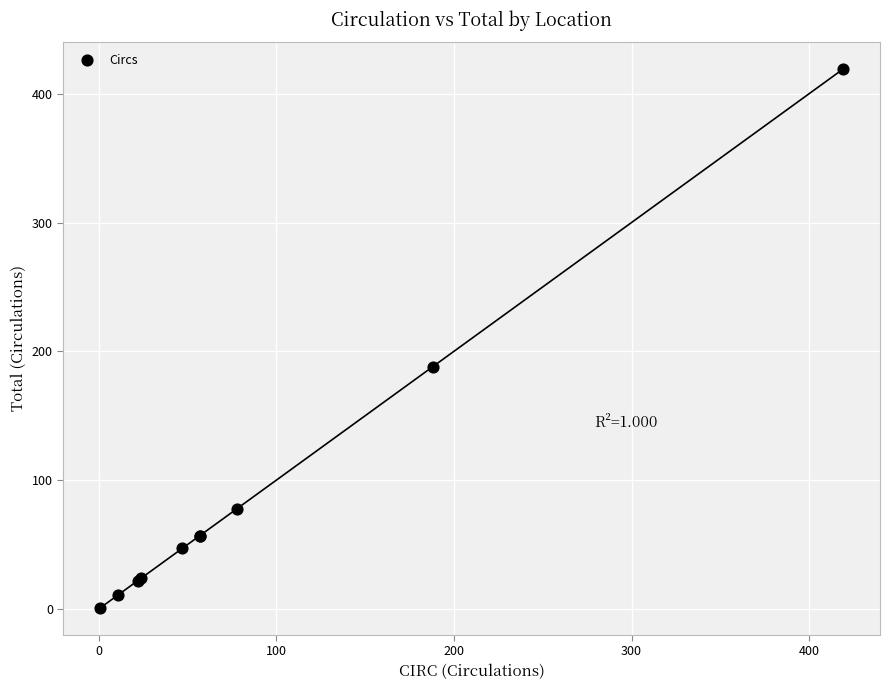

What Y value in the scatter plot is closest to 210?

188